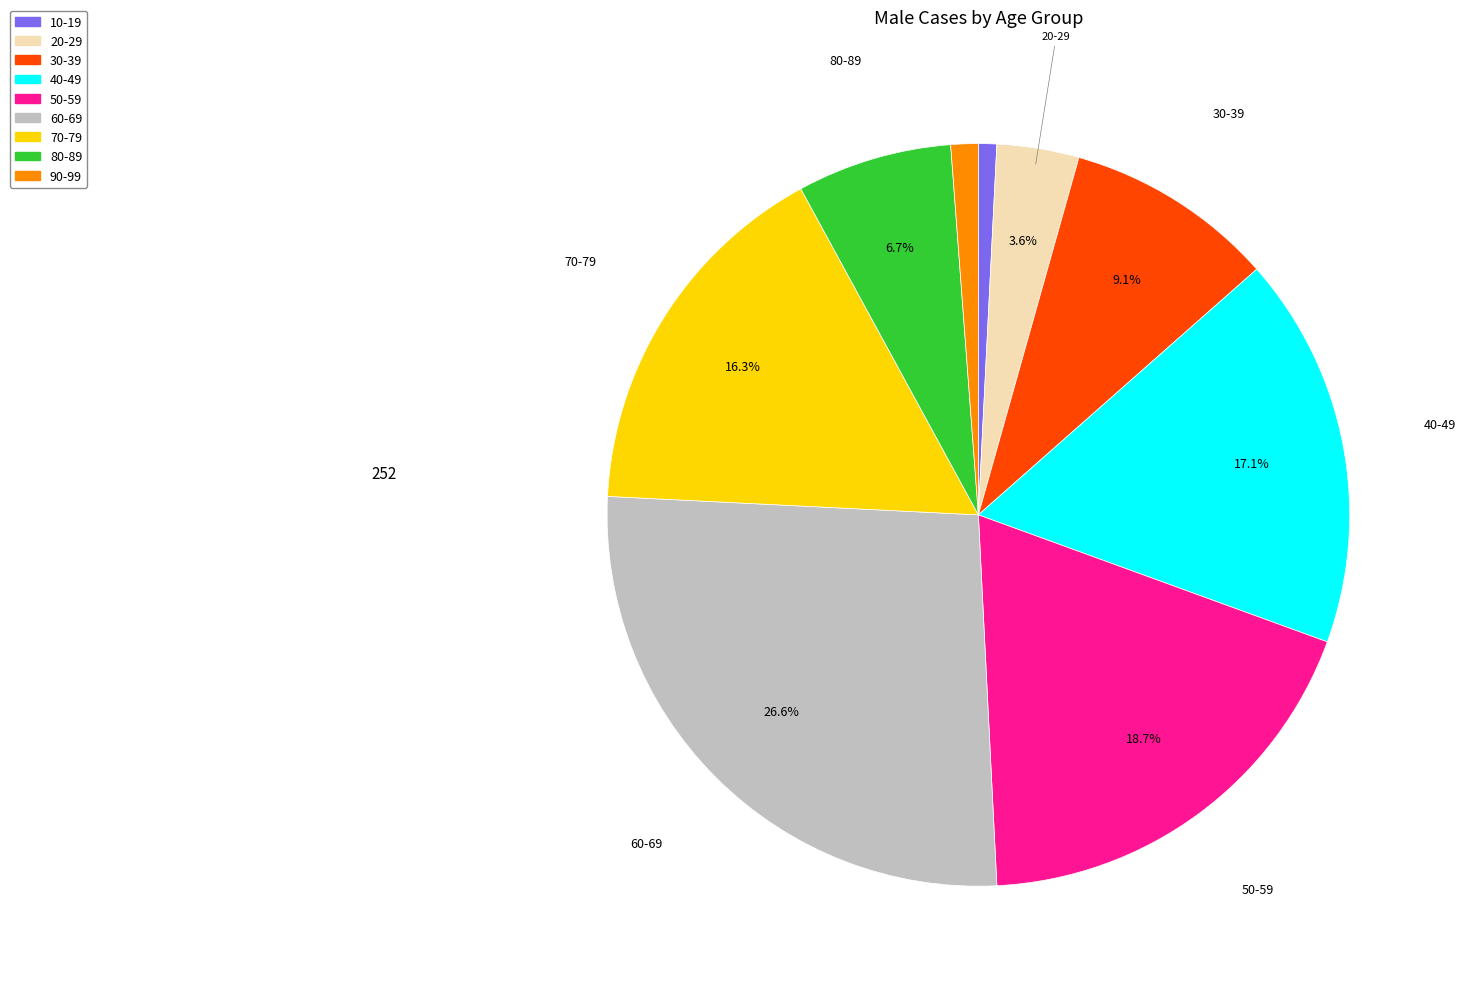

What portion of the pie excludes 50-59?

81.3%